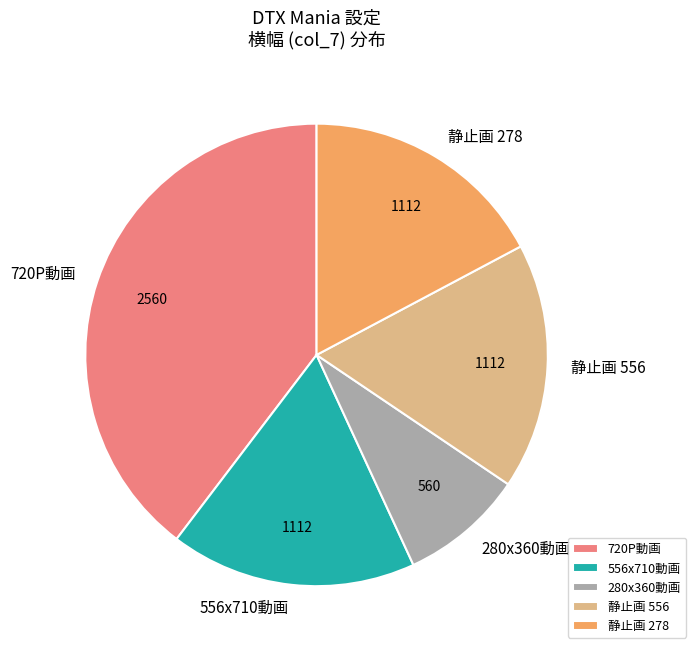

Which slice is the smallest?

280x360動画